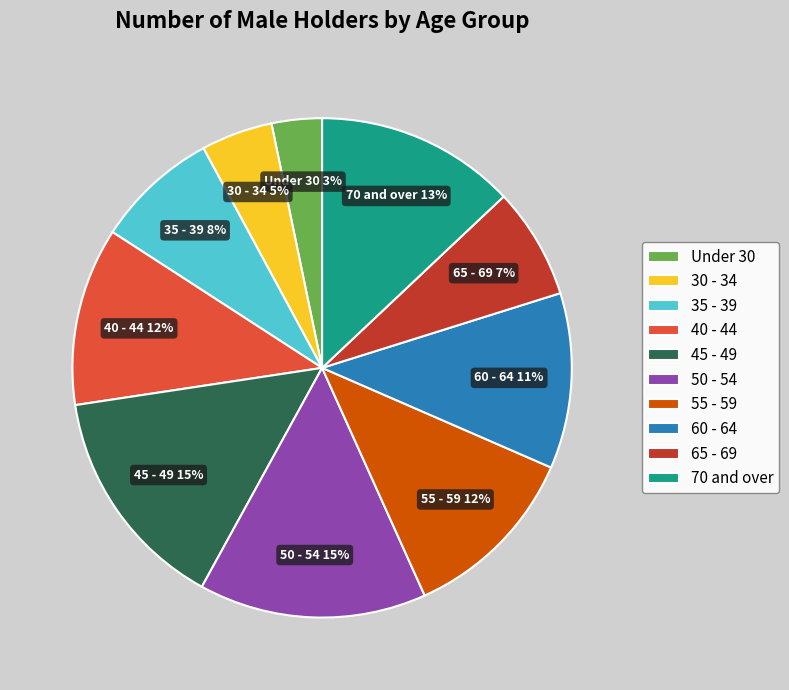

Is it true that 40 - 44 is 19% of the pie?

False